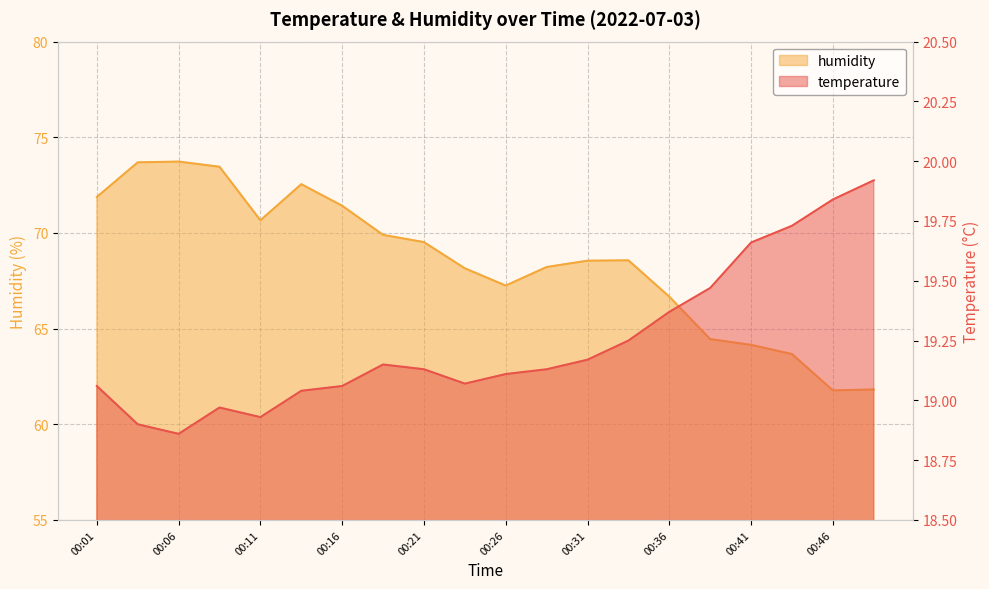

What is the value of the temperature point at the 2nd from the left?

18.9